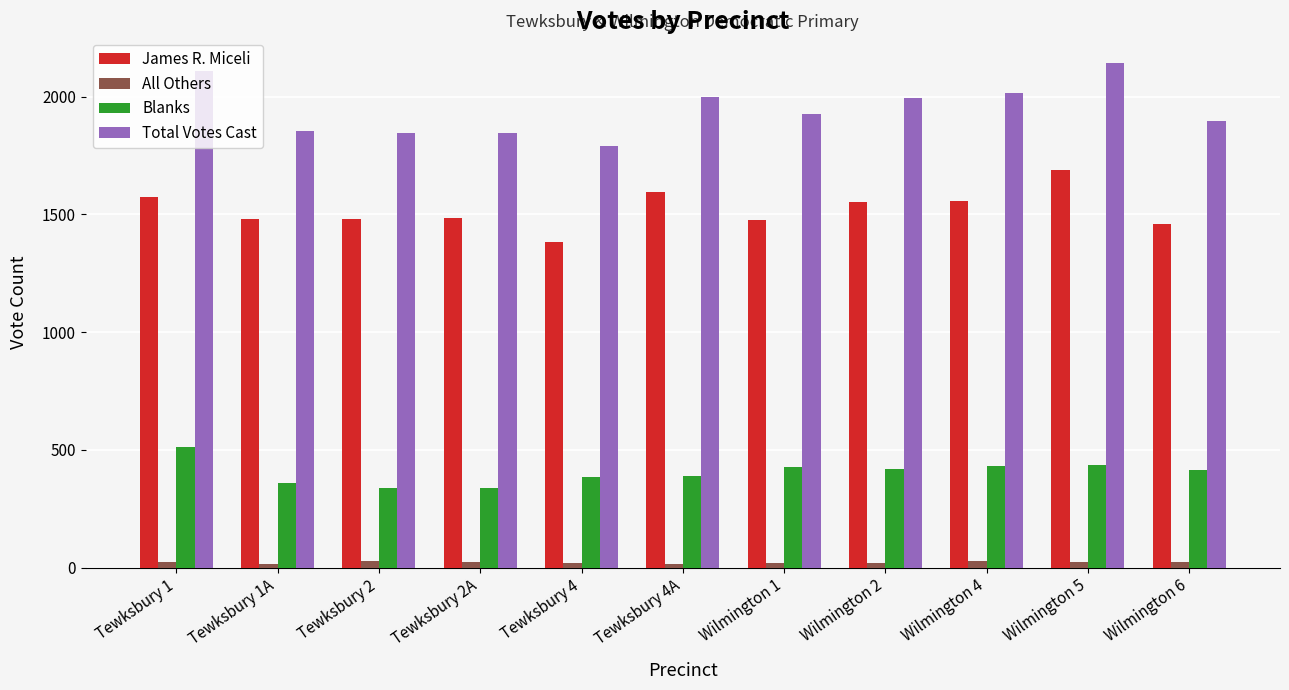

The All Others series shows 24 at Wilmington 6. True or false?

True